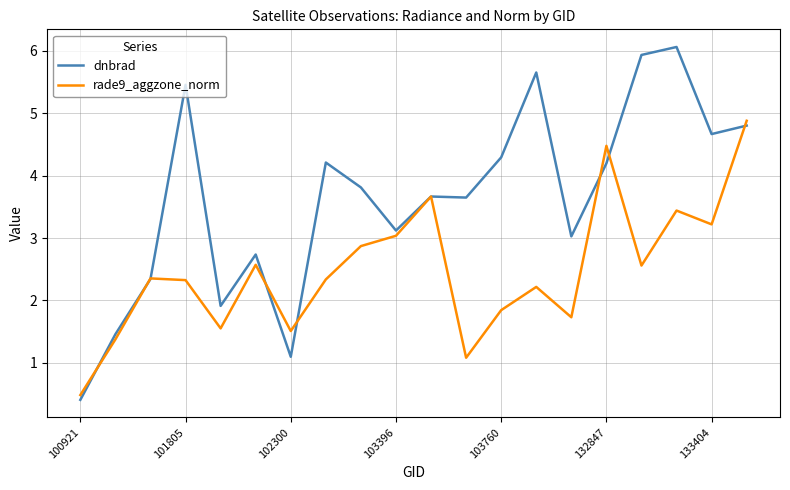

Count the number of categories in the chart.

20